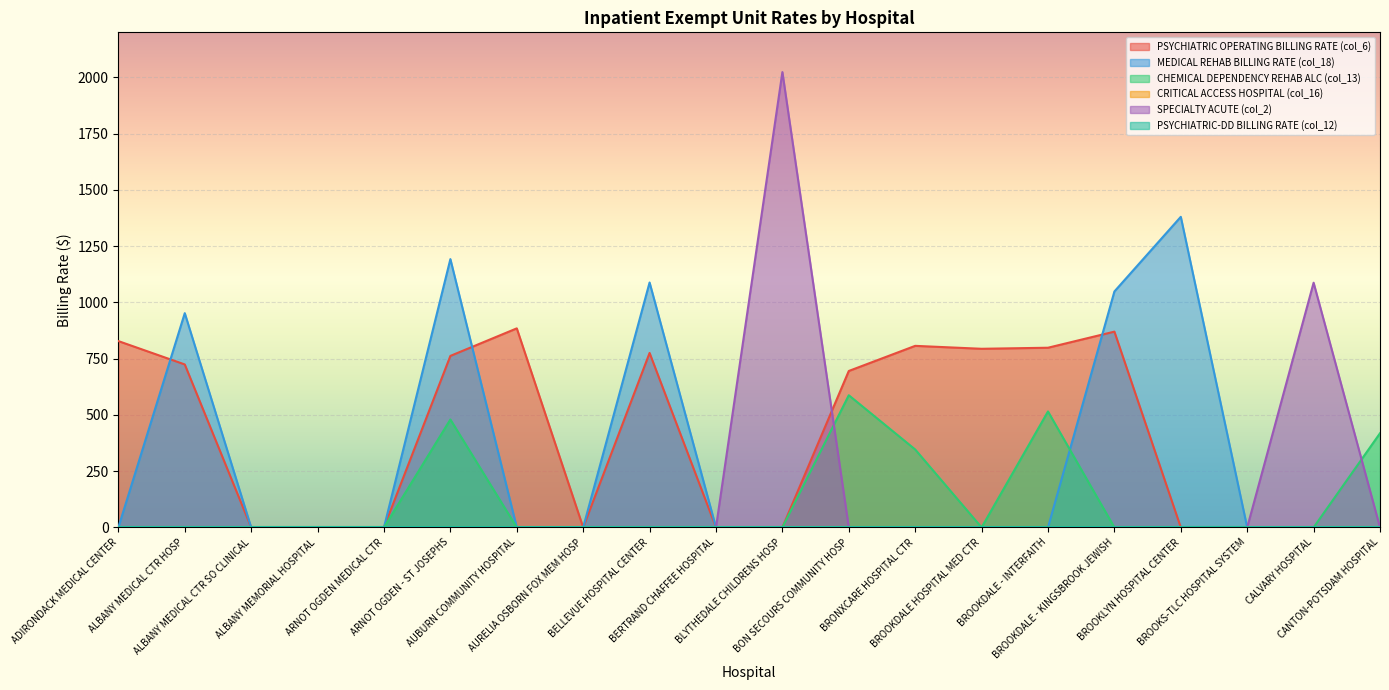

At which label is PSYCHIATRIC OPERATING BILLING RATE (col_6) closest to 442?

BON SECOURS COMMUNITY HOSP